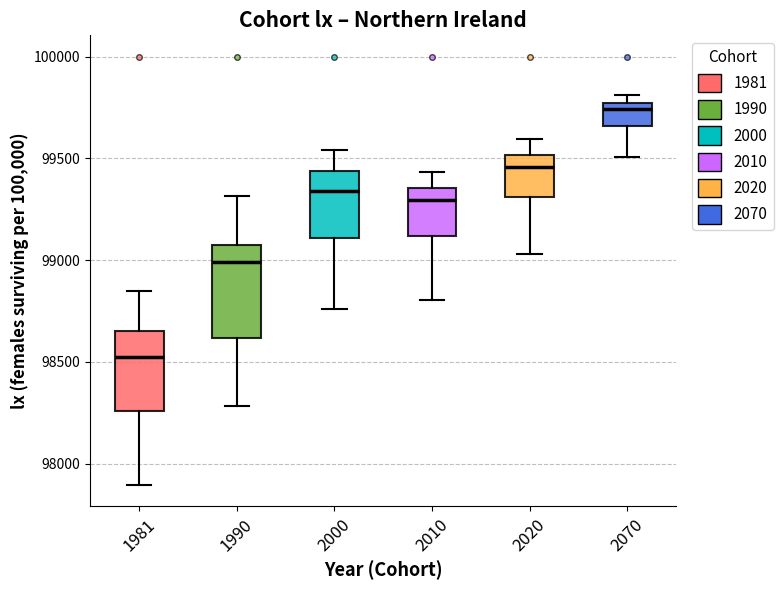

Which box is the tallest, from its lower edge to its upper edge?

1990